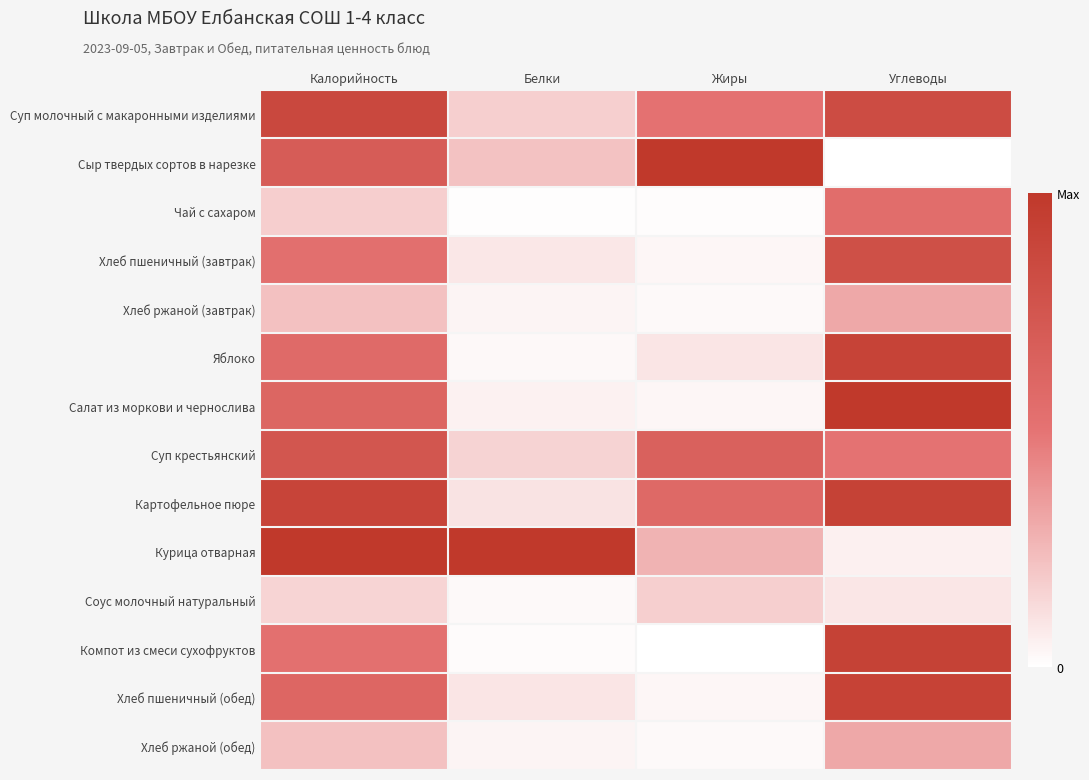

What is the difference between the highest and lowest values at Калорийность?

0.8